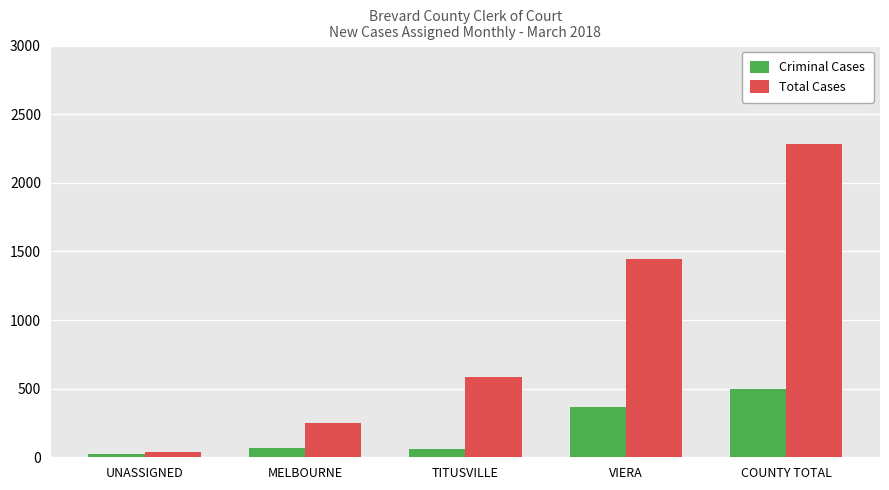

What is the sum of the Criminal Cases values at MELBOURNE and COUNTY TOTAL?

566